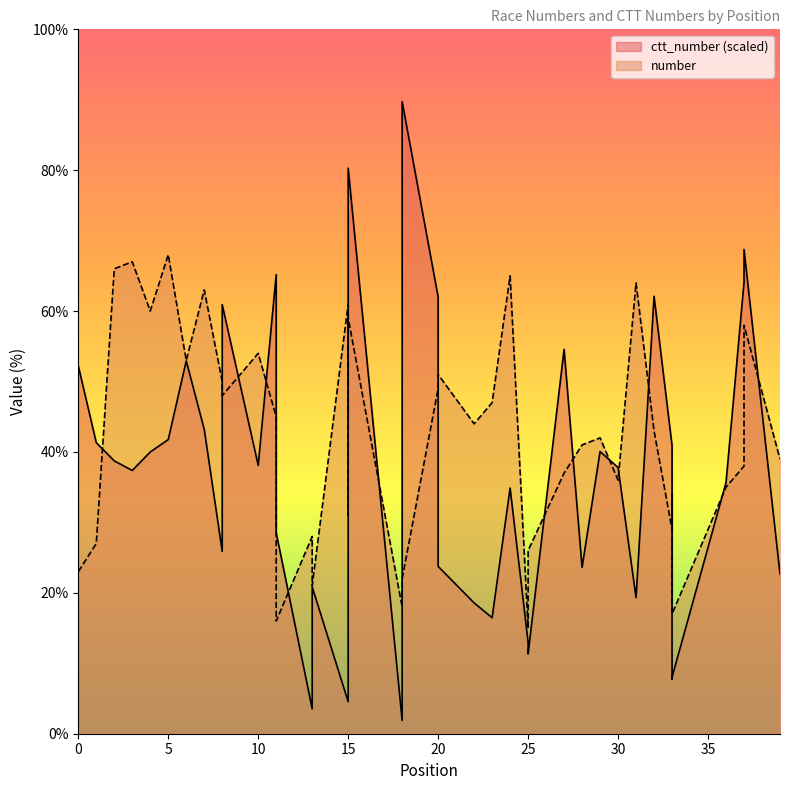

Which category has the highest value in the number series?

5